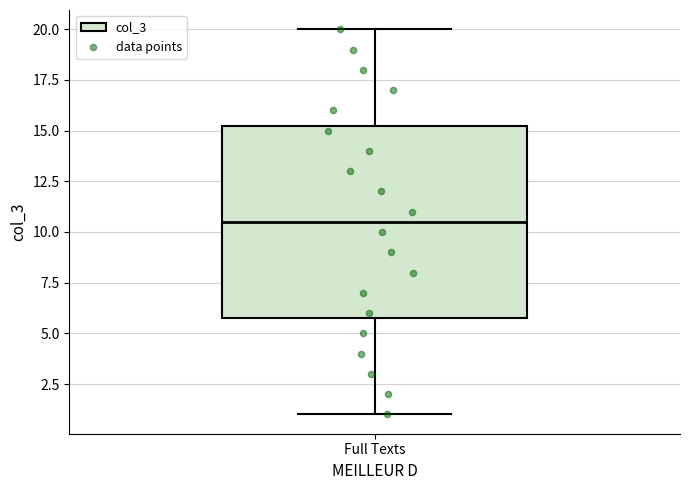

Transcribe this box plot: give where the median line is, the range the box spans, and where the two whiskers end, as read against the y-axis. The values are not printed on the chart, so give them approximately, as read against the axis.

median 10.5, box 6.0 to 15.5, whiskers 1.0 to 20.0